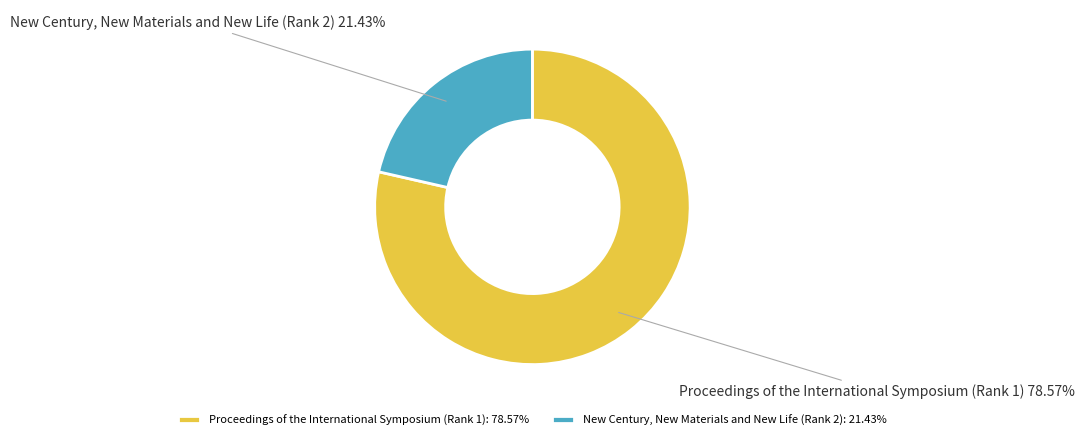

Which category accounts for the majority?

Proceedings of the International Symposium (Rank 1)